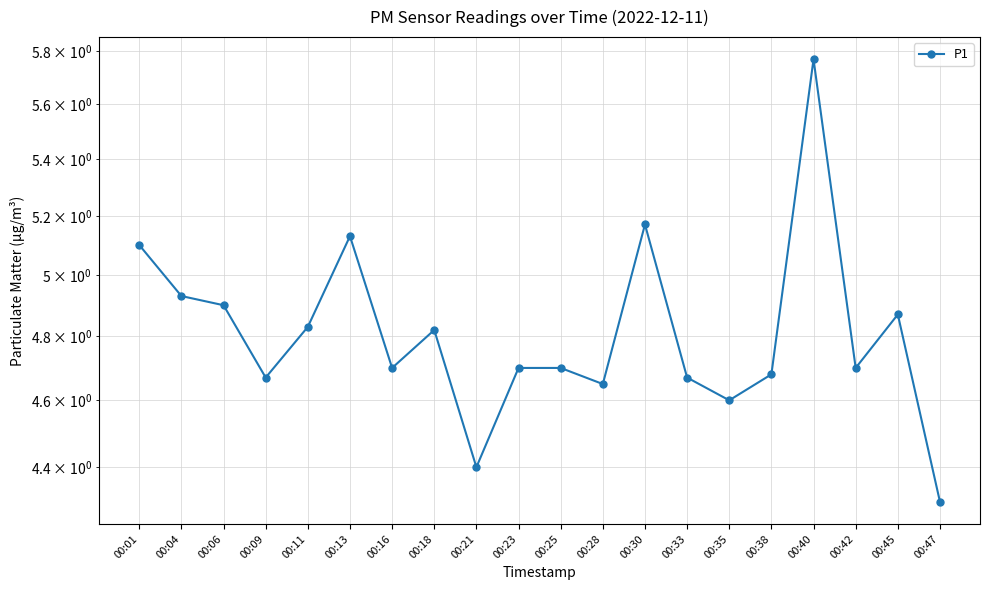

What is the sum of the values at 00:33 and 00:18?

9.5